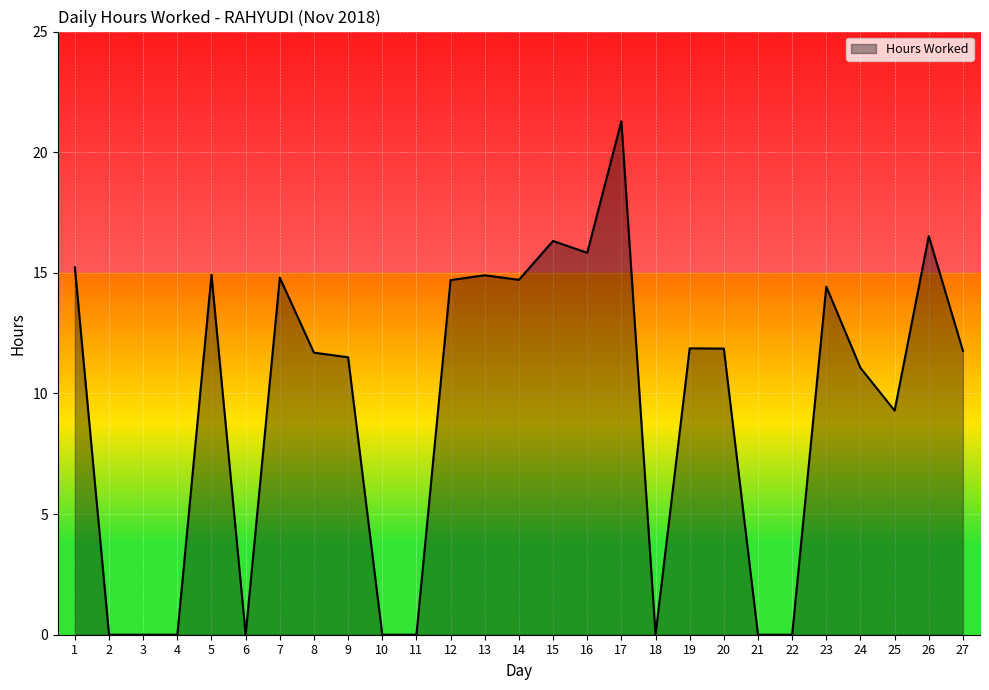

Which has a higher value, 12 or 13?

13